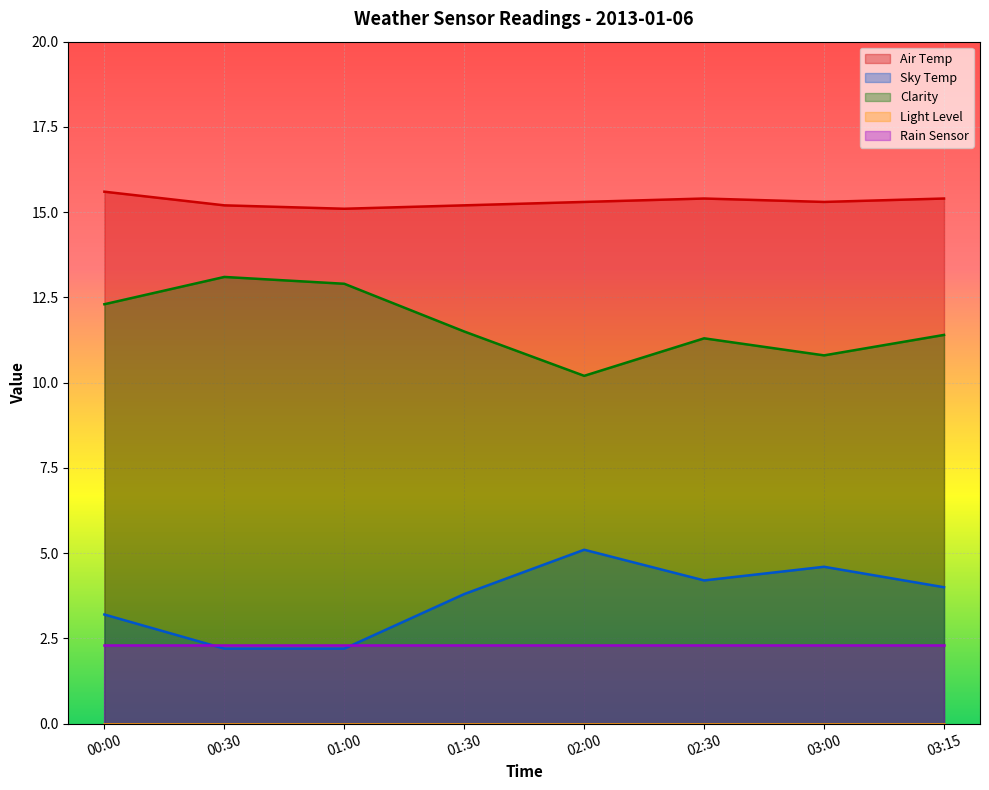

Which series has the largest total across all categories?

Air Temp